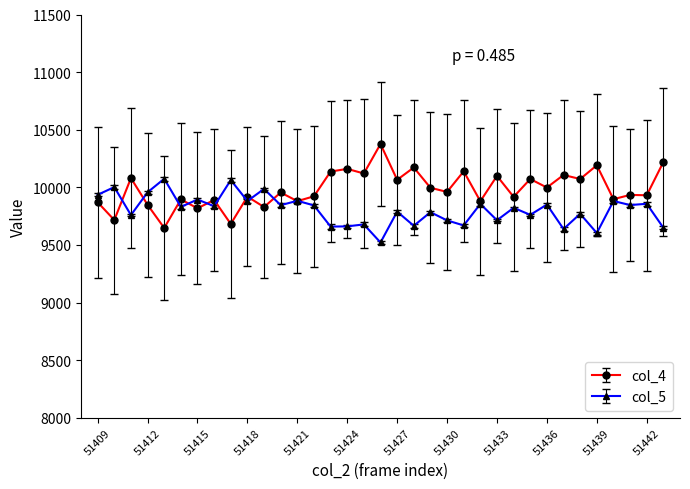

Rank the series by their average value, from highest to lowest.

col_4, col_5